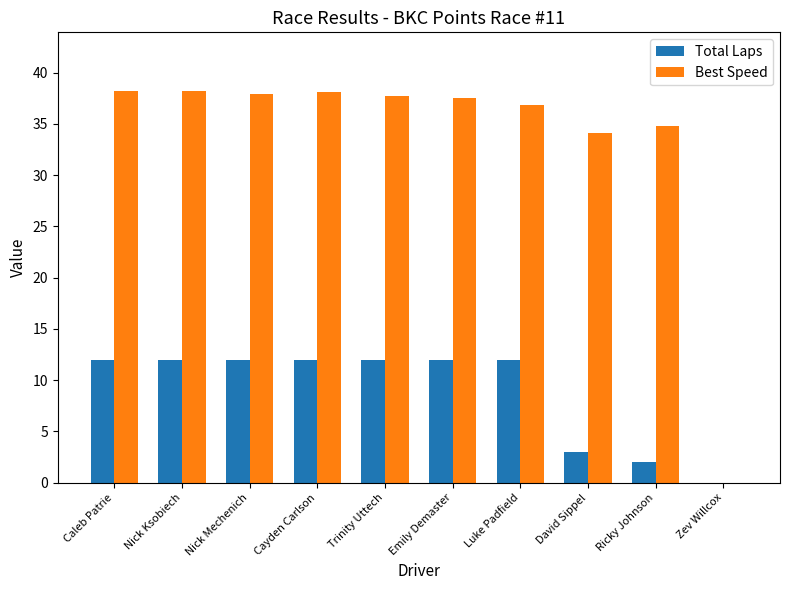

What is the total value across all series at David Sippel?

37.1